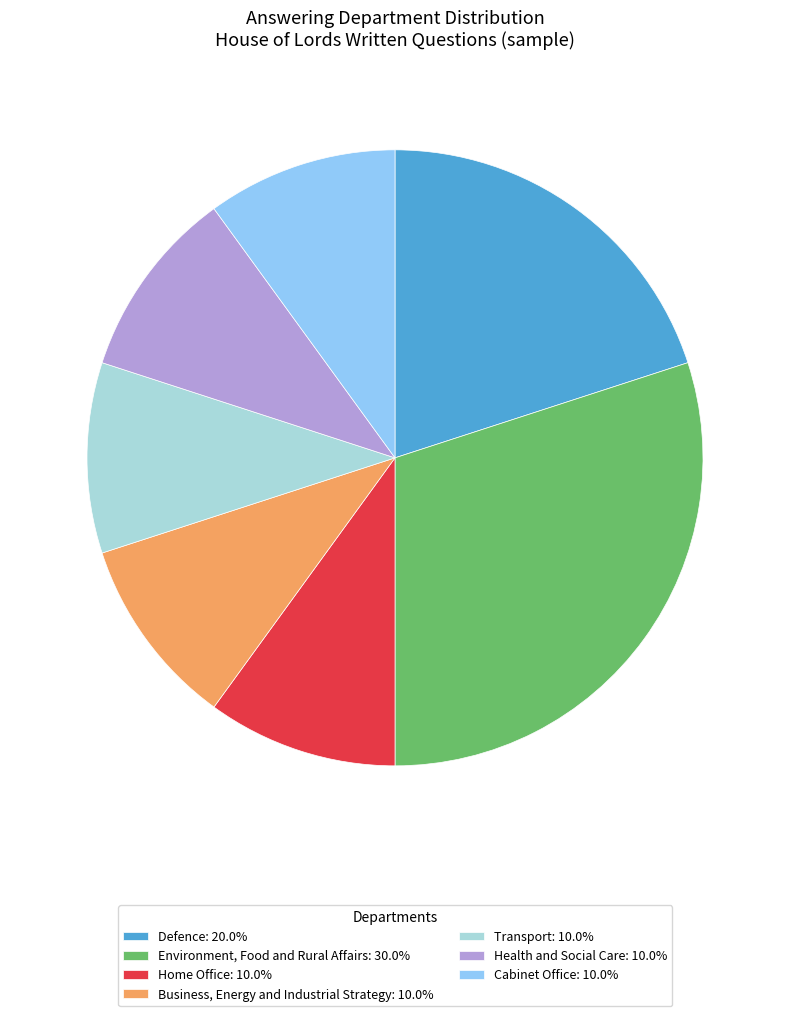

What is the ratio of the value at Defence: 20.0% to the value at Home Office: 10.0%?

2.0